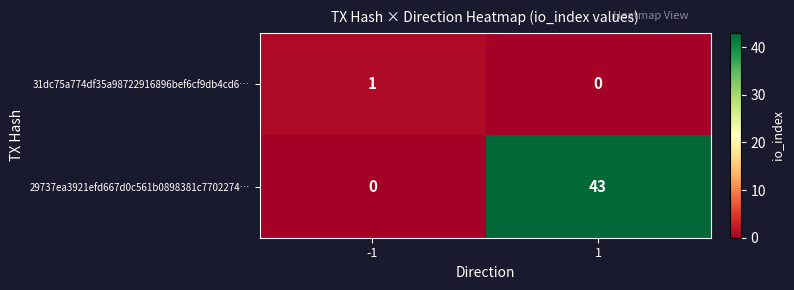

Reading left to right, list all the values displayed in this chart.

31dc75a774df35a98722916896bef6cf9db4cd6…: 1	0
29737ea3921efd667d0c561b0898381c7702274…: 0	43